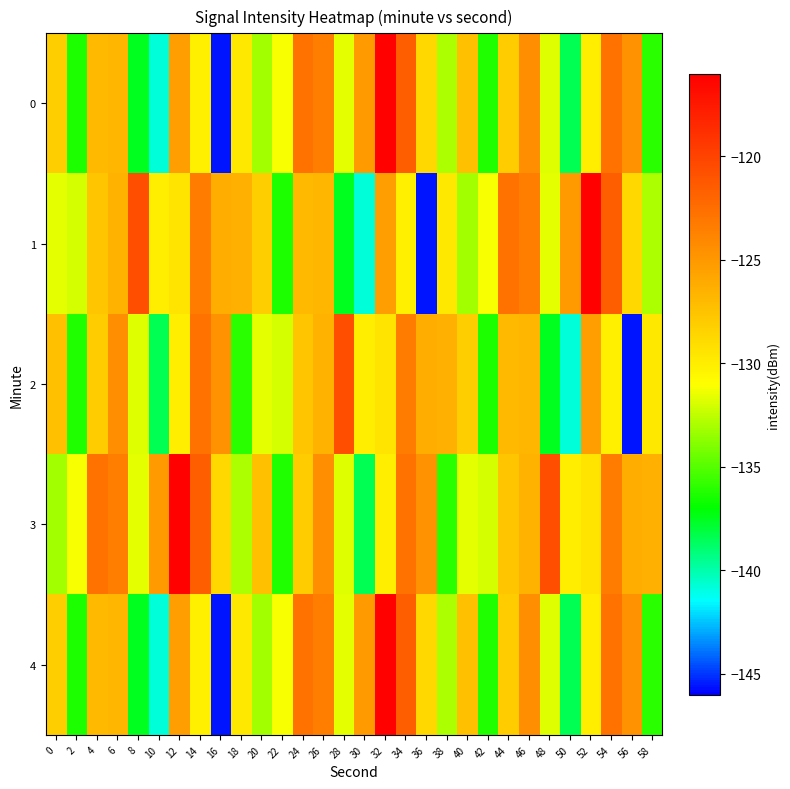

Reading left to right, transcribe all the data shown in this chart.

0: 0=-128.1	2=-136.4	4=-127.0	6=-126.7	8=-137.5	10=-140.8	12=-125.3	14=-130.1	16=-145.6	18=-129.6	20=-133.1	22=-131.1	24=-122.8	26=-123.5	28=-131.7	30=-125.1	32=-116.2	34=-121.6	36=-128.7	38=-132.9	40=-127.4	42=-136.2	44=-128.0	46=-124.4	48=-131.7	50=-138.4	52=-130.0	54=-122.8	56=-124.6	58=-136.0
1: 0=-131.6	2=-132.0	4=-127.6	6=-126.6	8=-120.7	10=-130.0	12=-129.5	14=-123.3	16=-126.3	18=-126.4	20=-128.1	22=-136.4	24=-127.0	26=-126.7	28=-137.5	30=-140.8	32=-125.3	34=-130.1	36=-145.6	38=-129.6	40=-133.1	42=-131.1	44=-122.8	46=-123.5	48=-131.7	50=-125.1	52=-116.2	54=-121.6	56=-128.7	58=-132.9
2: 0=-127.4	2=-136.2	4=-128.0	6=-124.4	8=-131.7	10=-138.4	12=-130.0	14=-122.8	16=-124.6	18=-136.0	20=-131.6	22=-132.0	24=-127.6	26=-126.6	28=-120.7	30=-130.0	32=-129.5	34=-123.3	36=-126.3	38=-126.4	40=-128.1	42=-136.4	44=-127.0	46=-126.7	48=-137.5	50=-140.8	52=-125.3	54=-130.1	56=-145.6	58=-129.6
3: 0=-133.1	2=-131.1	4=-122.8	6=-123.5	8=-131.7	10=-125.1	12=-116.2	14=-121.6	16=-128.7	18=-132.9	20=-127.4	22=-136.2	24=-128.0	26=-124.4	28=-131.7	30=-138.4	32=-130.0	34=-122.8	36=-124.6	38=-136.0	40=-131.6	42=-132.0	44=-127.6	46=-126.6	48=-120.7	50=-130.0	52=-129.5	54=-123.3	56=-126.3	58=-126.4
4: 0=-128.1	2=-136.4	4=-127.0	6=-126.7	8=-137.5	10=-140.8	12=-125.3	14=-130.1	16=-145.6	18=-129.6	20=-133.1	22=-131.1	24=-122.8	26=-123.5	28=-131.7	30=-125.1	32=-116.2	34=-121.6	36=-128.7	38=-132.9	40=-127.4	42=-136.2	44=-128.0	46=-124.4	48=-131.7	50=-138.4	52=-130.0	54=-122.8	56=-124.6	58=-136.0